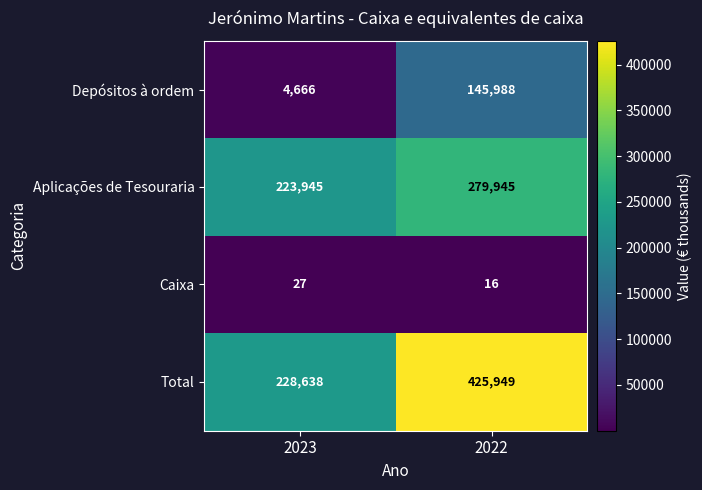

What is the difference between the Total values at 2023 and 2022?

197311